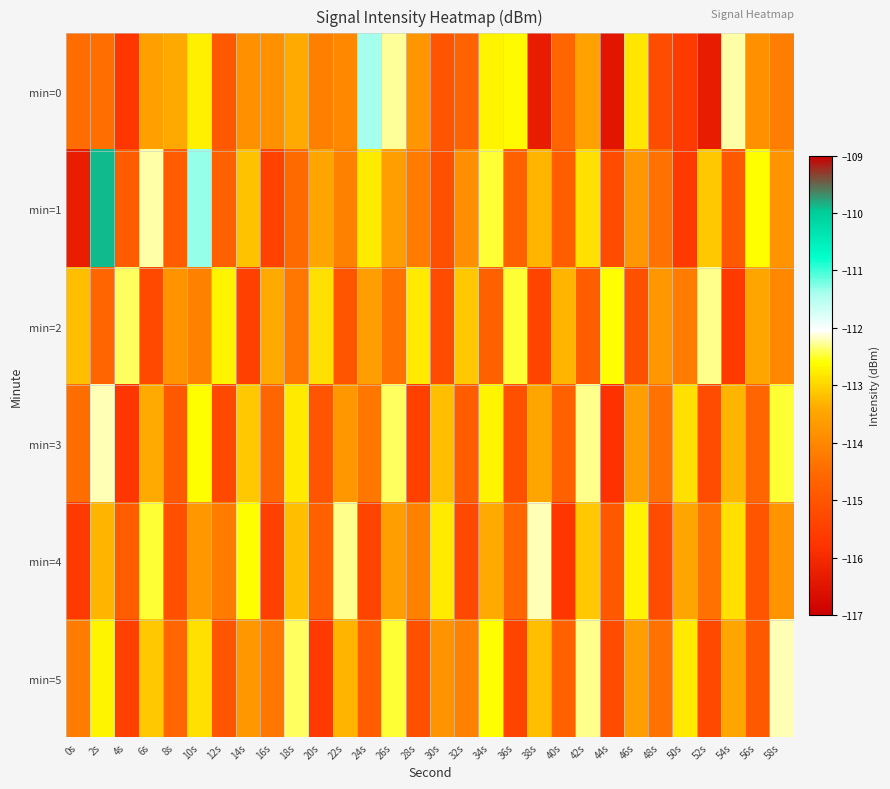

Reading left to right, list all the values displayed in this chart.

min=0: 0s=-114.5	2s=-114.5	4s=-115.7	6s=-113.6	8s=-113.4	10s=-112.7	12s=-114.9	14s=-113.8	16s=-113.8	18s=-113.4	20s=-114.2	22s=-114.0	24s=-111.4	26s=-112.3	28s=-113.7	30s=-115.0	32s=-114.7	34s=-112.7	36s=-112.6	38s=-116.3	40s=-114.6	42s=-113.6	44s=-116.4	46s=-112.8	48s=-115.2	50s=-115.6	52s=-116.3	54s=-112.2	56s=-113.8	58s=-114.2
min=1: 0s=-116.3	2s=-109.9	4s=-114.8	6s=-112.2	8s=-114.8	10s=-111.3	12s=-114.7	14s=-113.2	16s=-115.4	18s=-114.5	20s=-113.5	22s=-114.1	24s=-112.8	26s=-113.6	28s=-114.2	30s=-115.1	32s=-113.9	34s=-112.5	36s=-114.7	38s=-113.3	40s=-114.8	42s=-112.9	44s=-115.2	46s=-113.7	48s=-114.4	50s=-115.6	52s=-113.1	54s=-114.9	56s=-112.6	58s=-113.8
min=2: 0s=-113.2	2s=-114.6	4s=-112.4	6s=-115.3	8s=-113.8	10s=-114.1	12s=-112.7	14s=-115.5	16s=-113.4	18s=-114.3	20s=-112.9	22s=-115.0	24s=-113.6	26s=-114.4	28s=-112.8	30s=-115.2	32s=-113.1	34s=-114.7	36s=-112.5	38s=-115.4	40s=-113.3	42s=-114.8	44s=-112.6	46s=-115.1	48s=-113.7	50s=-114.2	52s=-112.3	54s=-115.6	56s=-113.5	58s=-114.0
min=3: 0s=-114.5	2s=-112.2	4s=-115.7	6s=-113.4	8s=-114.9	10s=-112.6	12s=-115.3	14s=-113.1	16s=-114.6	18s=-112.8	20s=-115.0	22s=-113.7	24s=-114.3	26s=-112.4	28s=-115.5	30s=-113.2	32s=-114.8	34s=-112.7	36s=-115.1	38s=-113.5	40s=-114.7	42s=-112.3	44s=-115.8	46s=-113.6	48s=-114.4	50s=-112.9	52s=-115.2	54s=-113.3	56s=-114.6	58s=-112.5
min=4: 0s=-115.6	2s=-113.3	4s=-114.8	6s=-112.5	8s=-115.1	10s=-113.7	12s=-114.2	14s=-112.6	16s=-115.5	18s=-113.2	20s=-114.7	22s=-112.3	24s=-115.4	26s=-113.6	28s=-114.1	30s=-112.8	32s=-115.3	34s=-113.4	36s=-114.6	38s=-112.2	40s=-115.7	42s=-113.1	44s=-114.9	46s=-112.7	48s=-115.2	50s=-113.5	52s=-114.4	54s=-112.9	56s=-115.0	58s=-113.8
min=5: 0s=-114.2	2s=-112.7	4s=-115.5	6s=-113.1	8s=-114.6	10s=-112.9	12s=-115.0	14s=-113.7	16s=-114.3	18s=-112.4	20s=-115.6	22s=-113.3	24s=-114.8	26s=-112.5	28s=-115.1	30s=-113.8	32s=-114.1	34s=-112.6	36s=-115.4	38s=-113.2	40s=-114.7	42s=-112.3	44s=-115.2	46s=-113.6	48s=-114.4	50s=-112.8	52s=-115.3	54s=-113.5	56s=-114.9	58s=-112.2